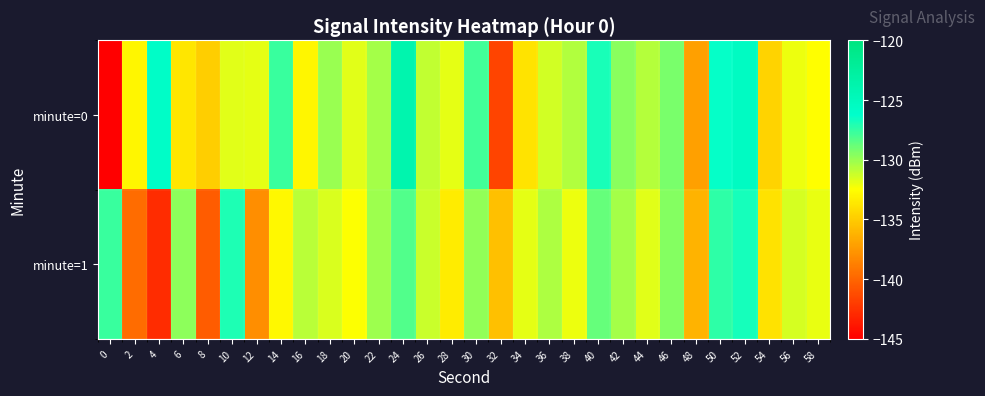

What is the total value across all series at 16?

-263.7